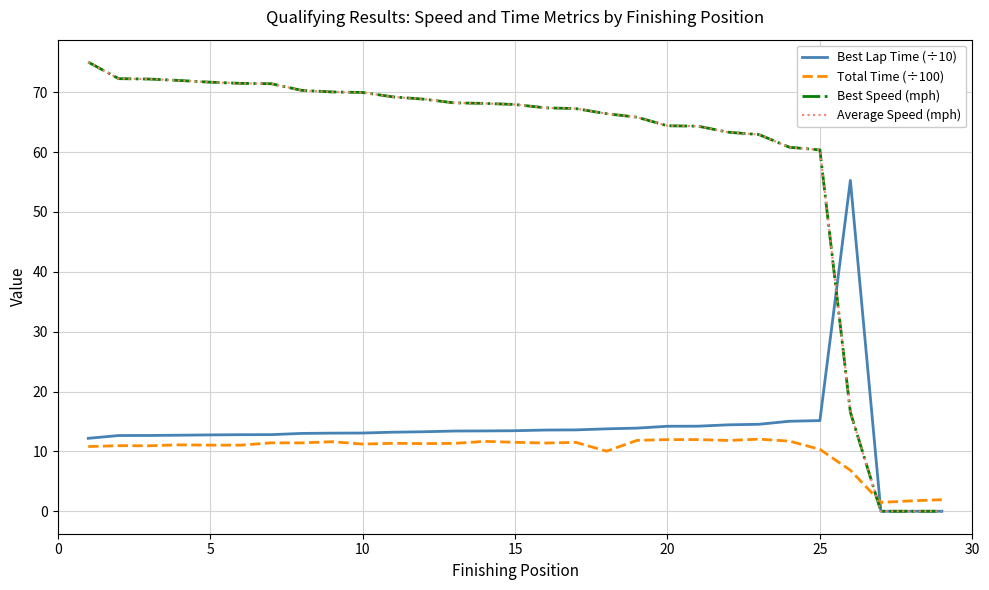

Which series has the largest total across all categories?

Best Speed (mph)